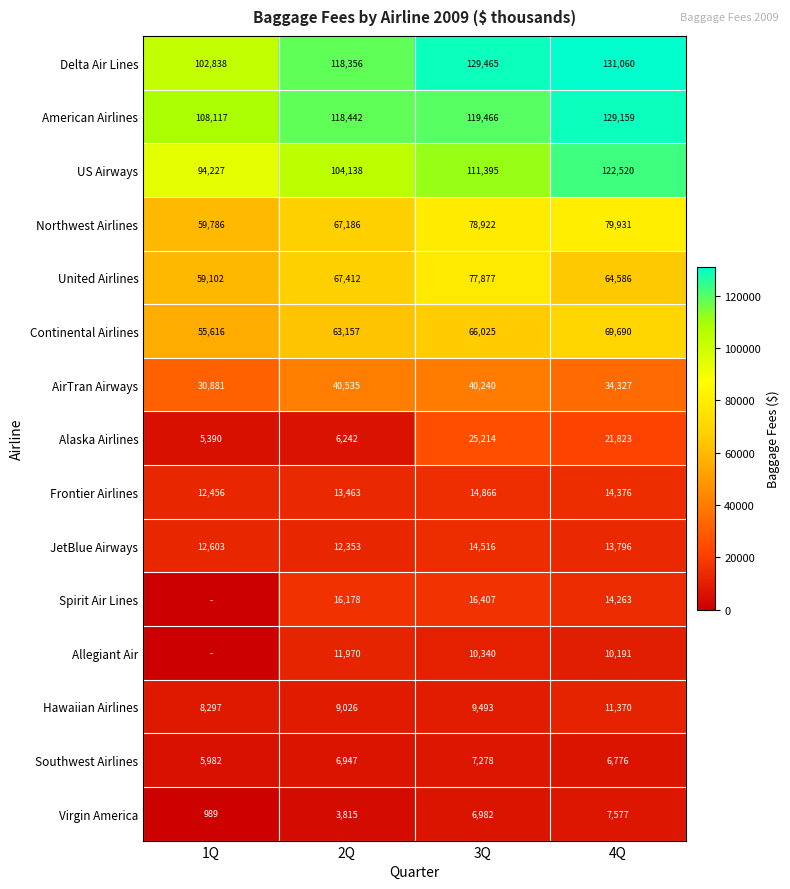

At how many categories does at least one series exceed 62167?

4